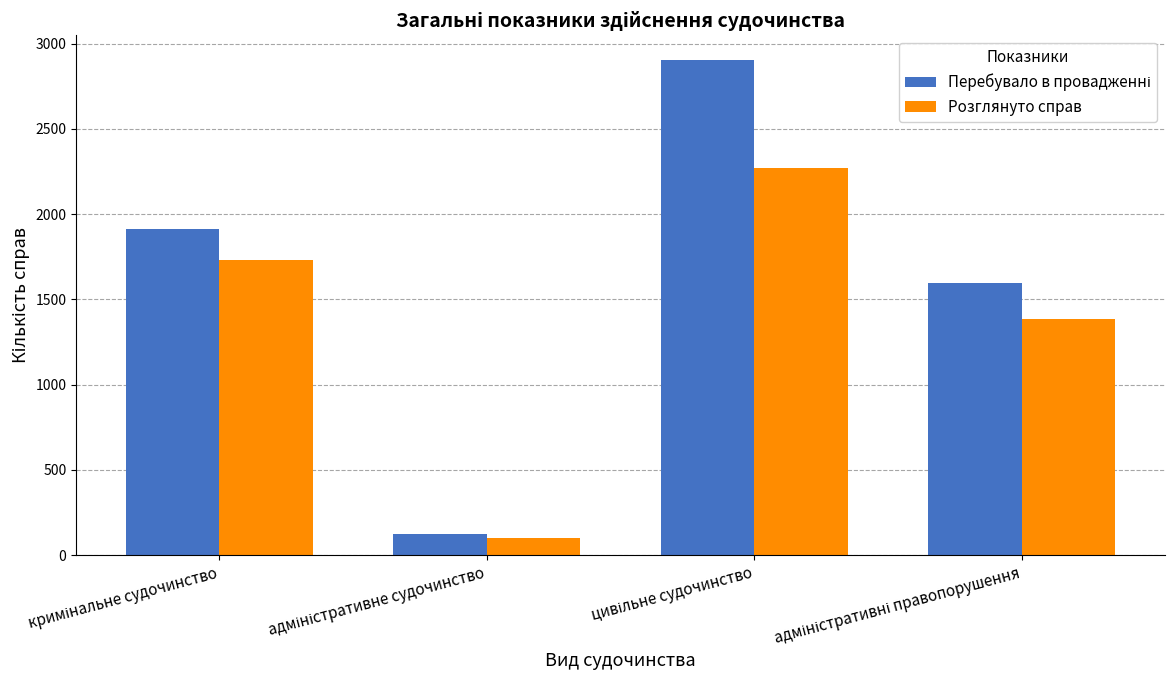

What is the maximum value shown in the chart?

2903